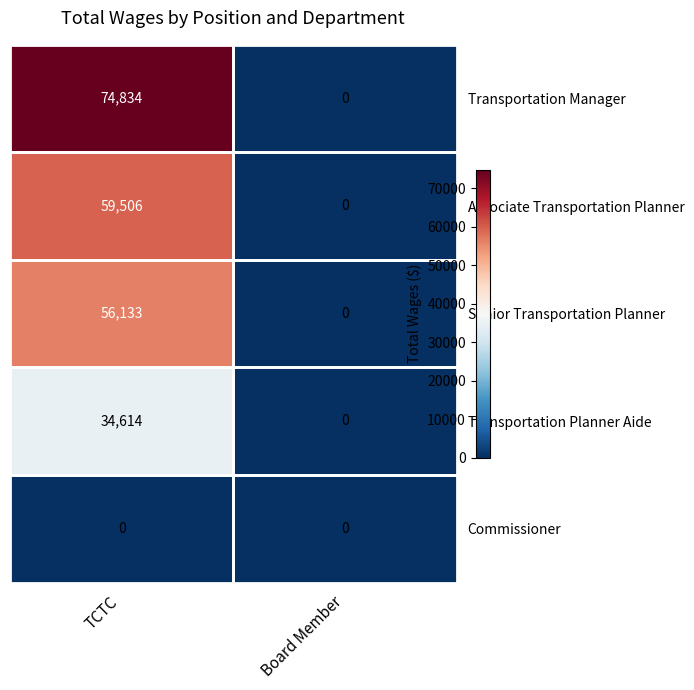

What is the maximum value shown in the chart?

74834